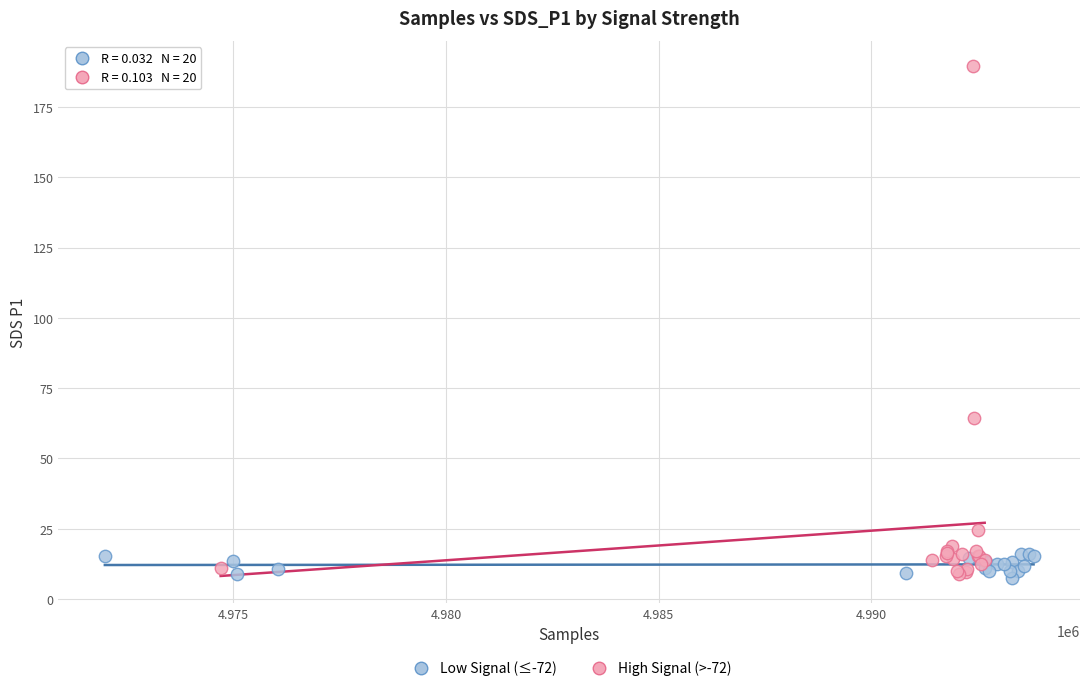

Which series has the widest spread of Y values?

High Signal (>-72)